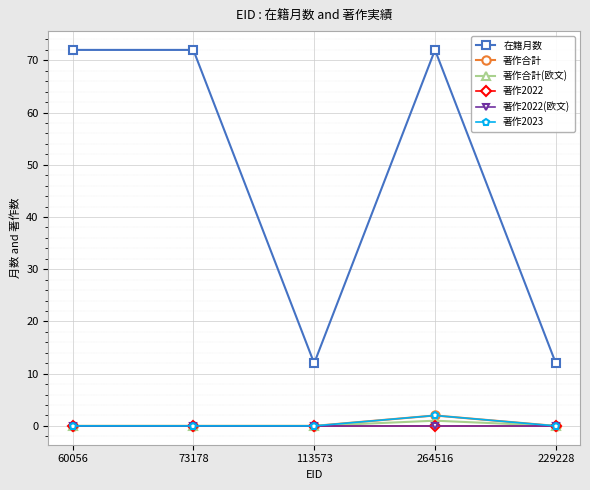

At which label does 著作2022(欧文) reach its peak?

60056